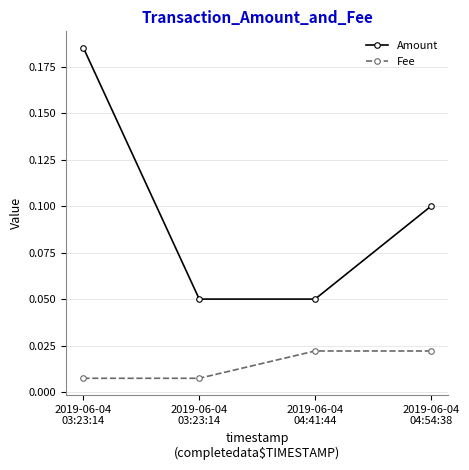

True or false: Amount and Fee cross at least once.

False